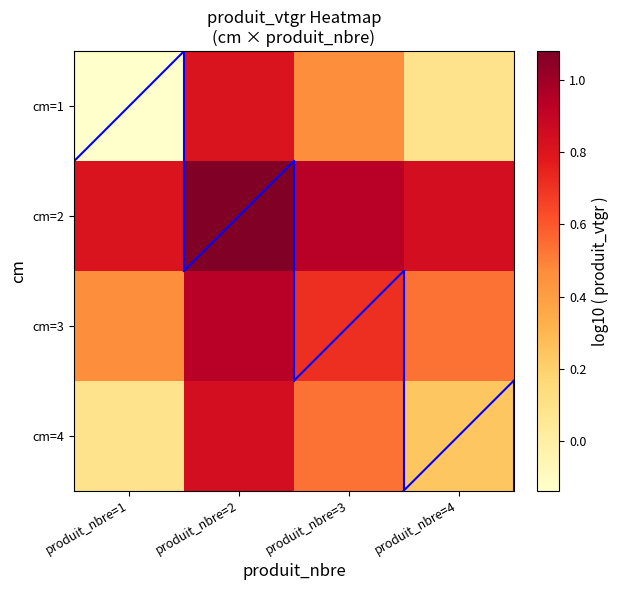

How many distinct data groups are displayed?

4